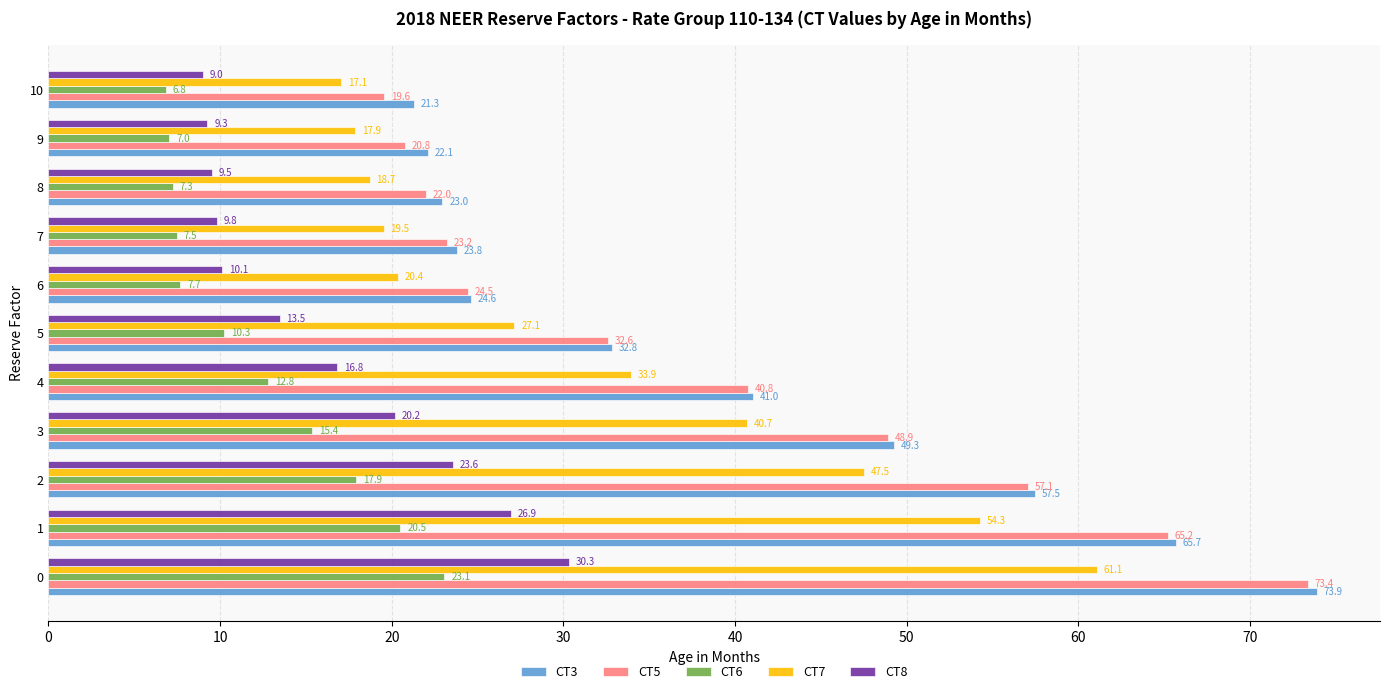

What is the average value of the CT3 series?

39.5